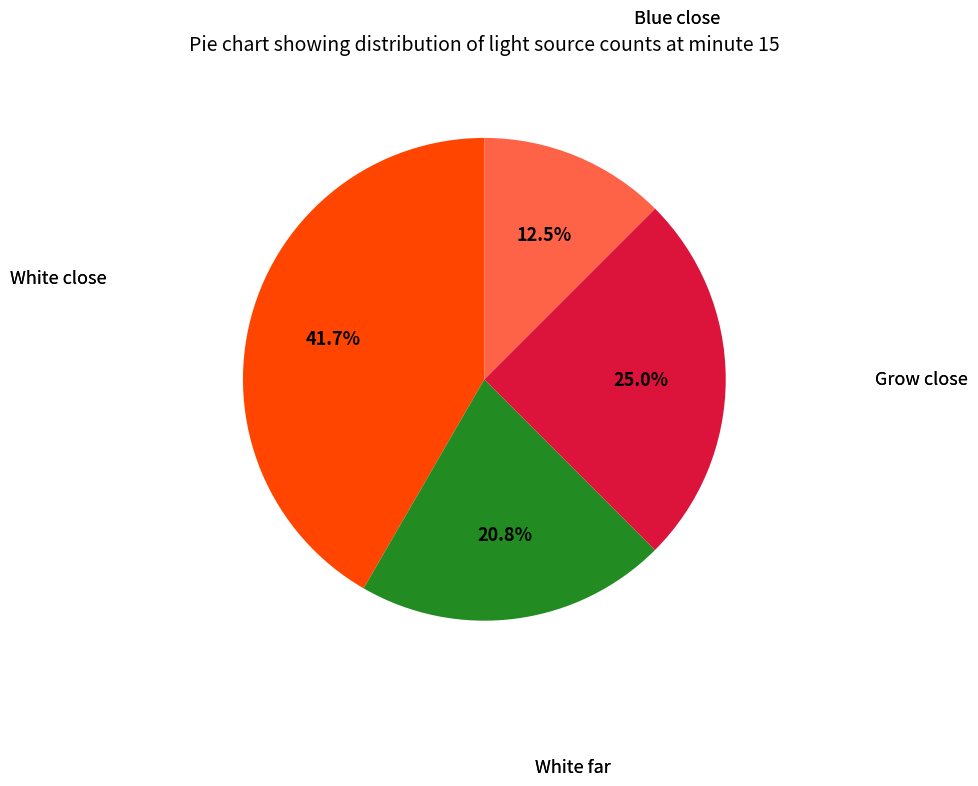

To the nearest percent, what is the average slice percentage?

25%